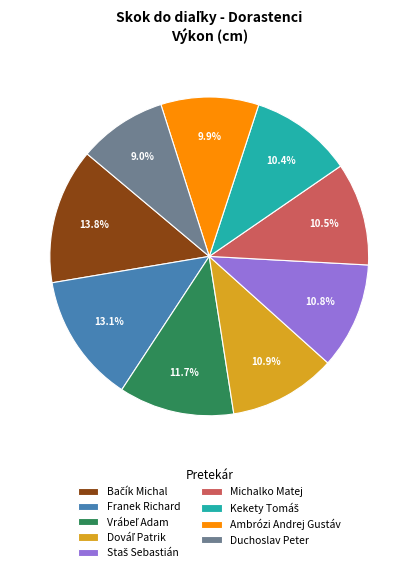

Does Franek Richard represent more than half of the total?

No